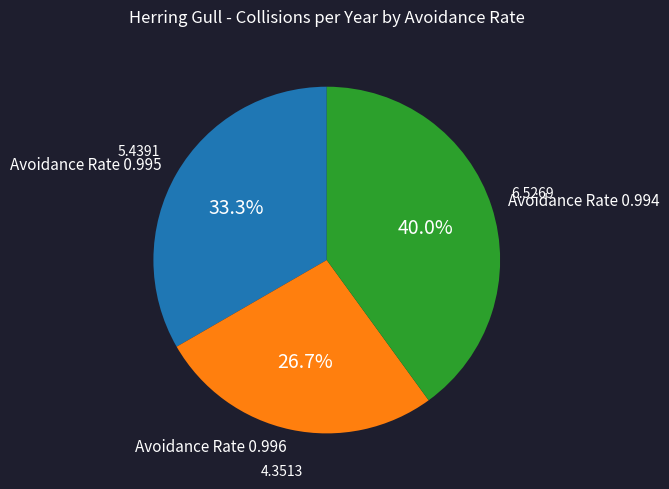

What percentage do Avoidance Rate 0.996 and Avoidance Rate 0.995 together represent?

60.0%